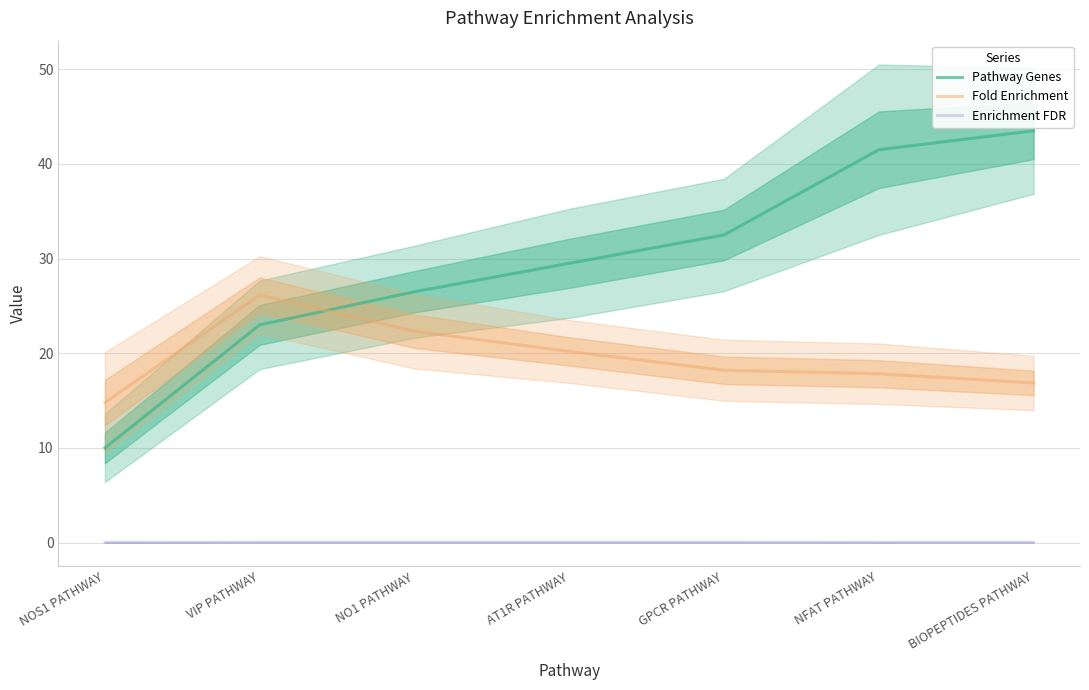

How many lines are shown in the chart?

3